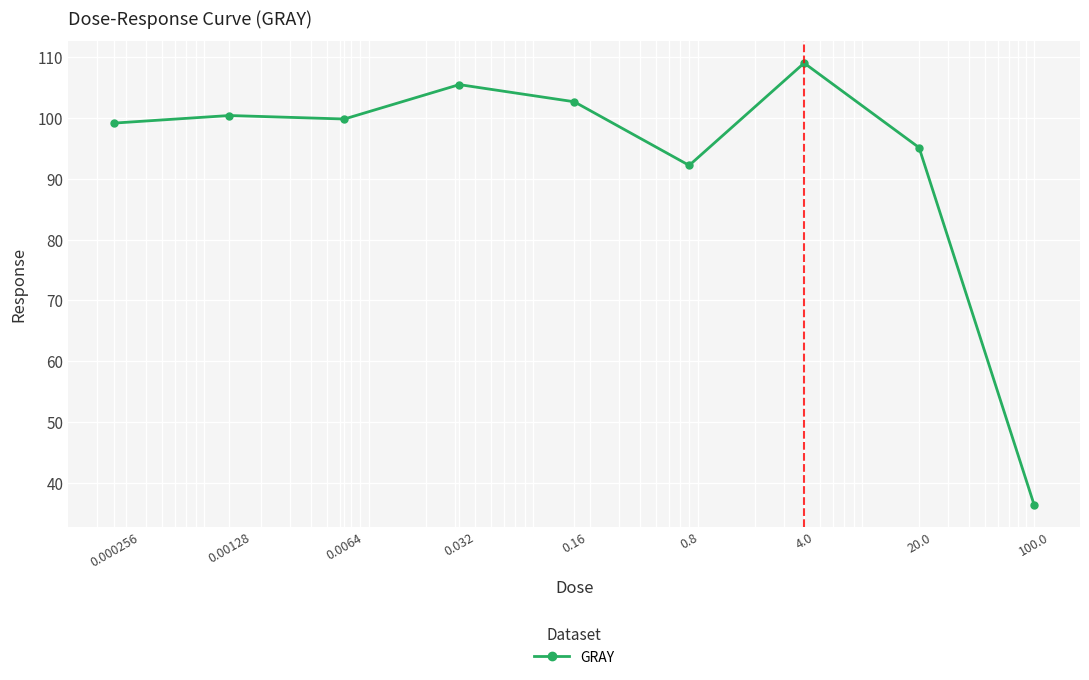

What is the average value?

93.4